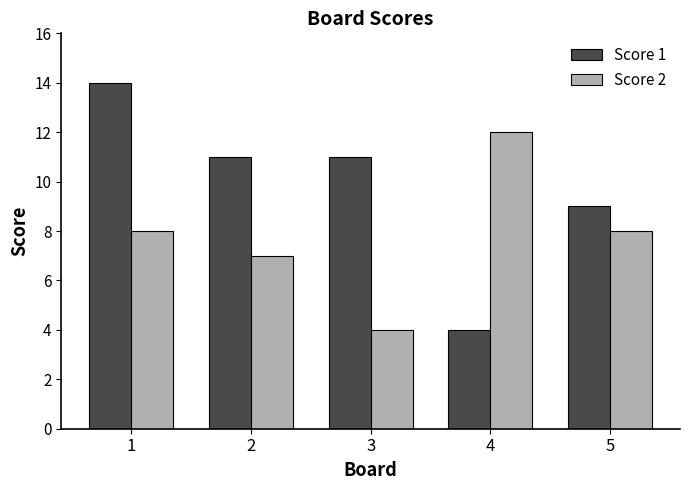

What is the average value of the Score 1 series?

10